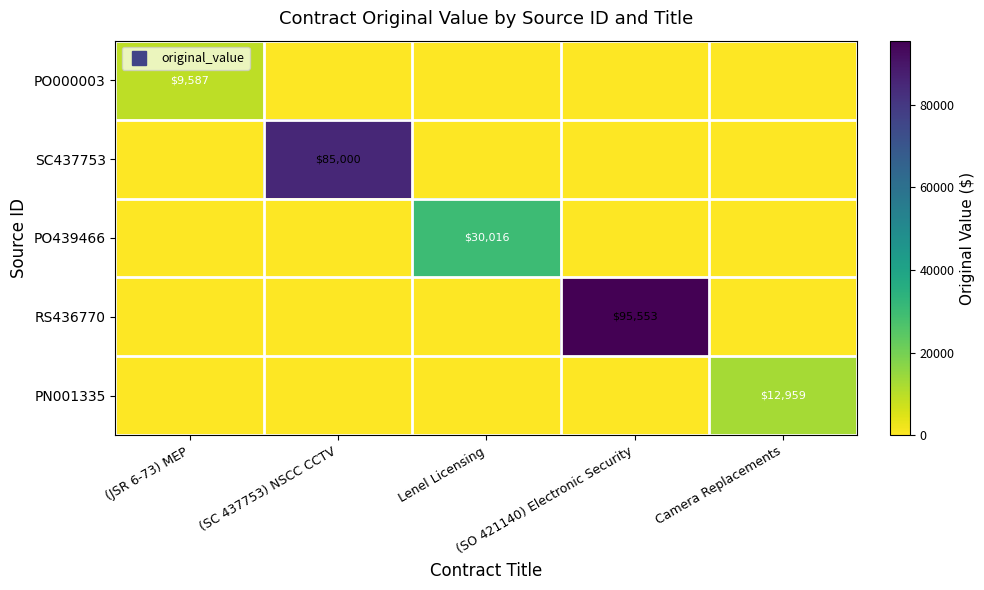

How many values in PO439466 are above zero?

1